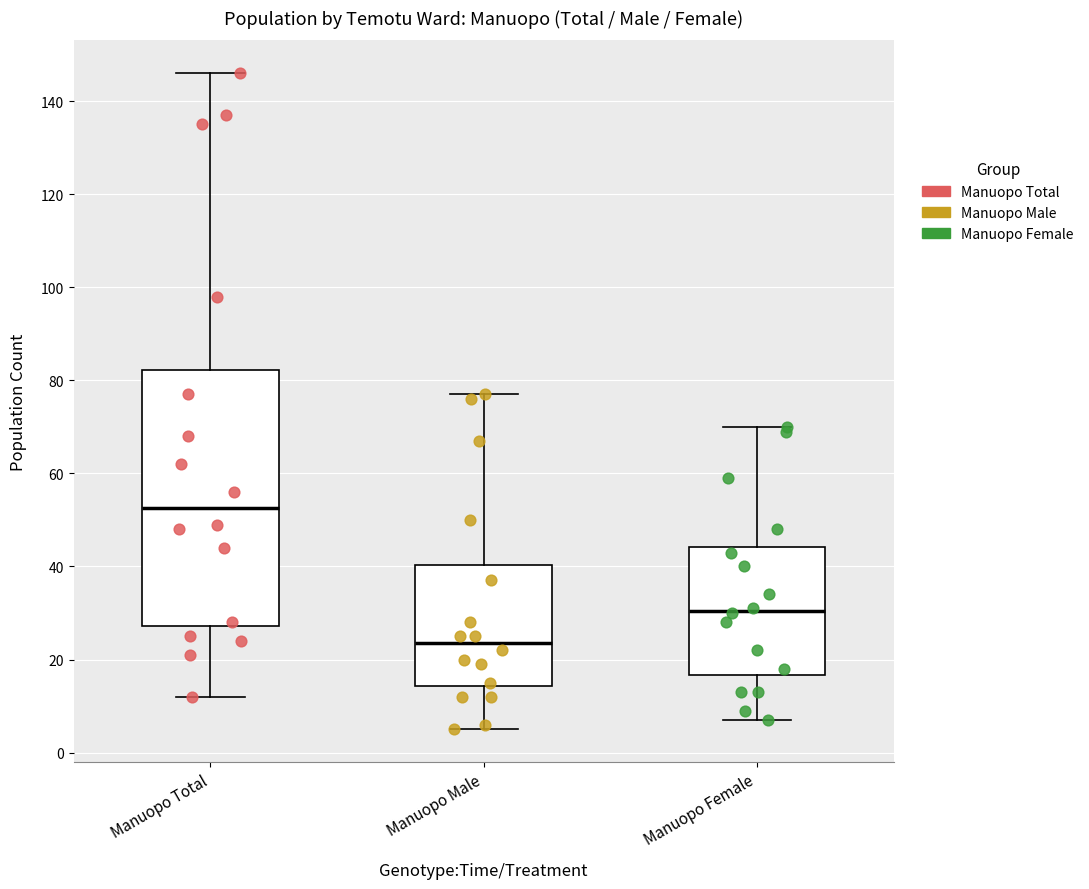

Comparing the boxes themselves (not the whiskers), which one is the tallest?

Manuopo Total